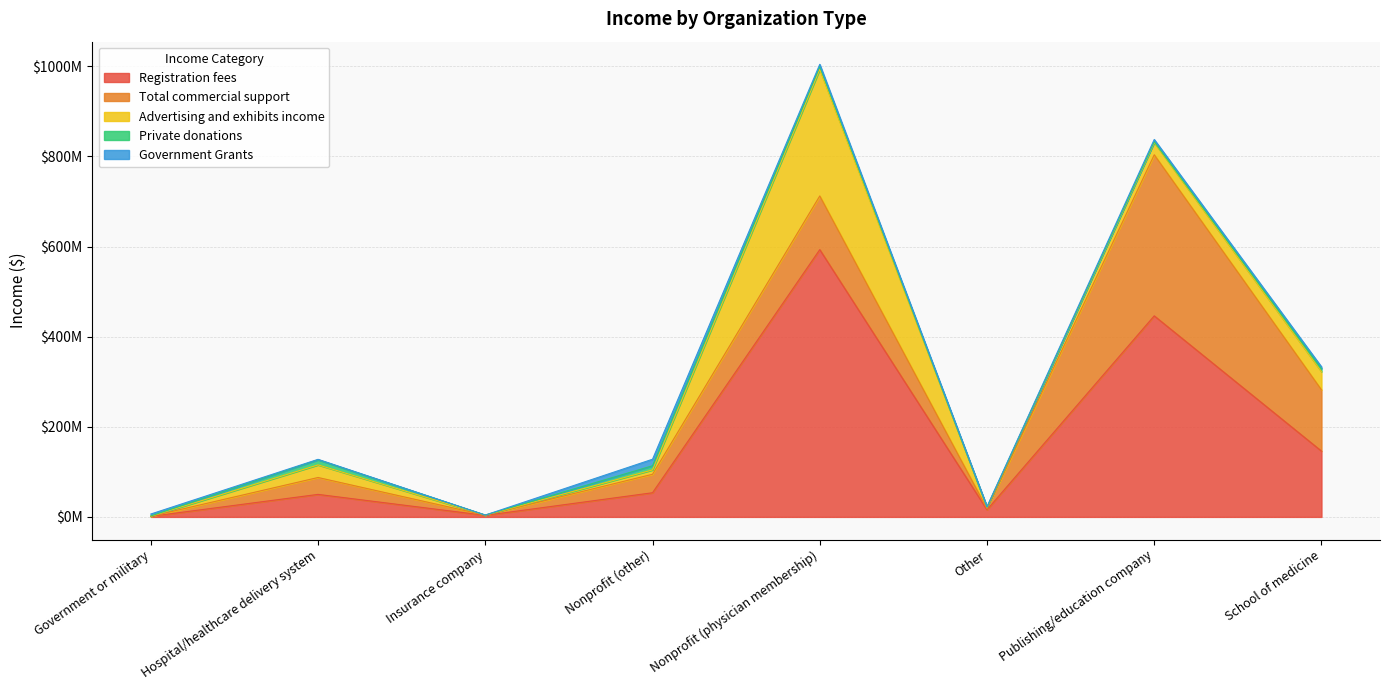

Rank the series at School of medicine from highest to lowest value.

Registration fees, Total commercial support, Advertising and exhibits income, Private donations, Government Grants